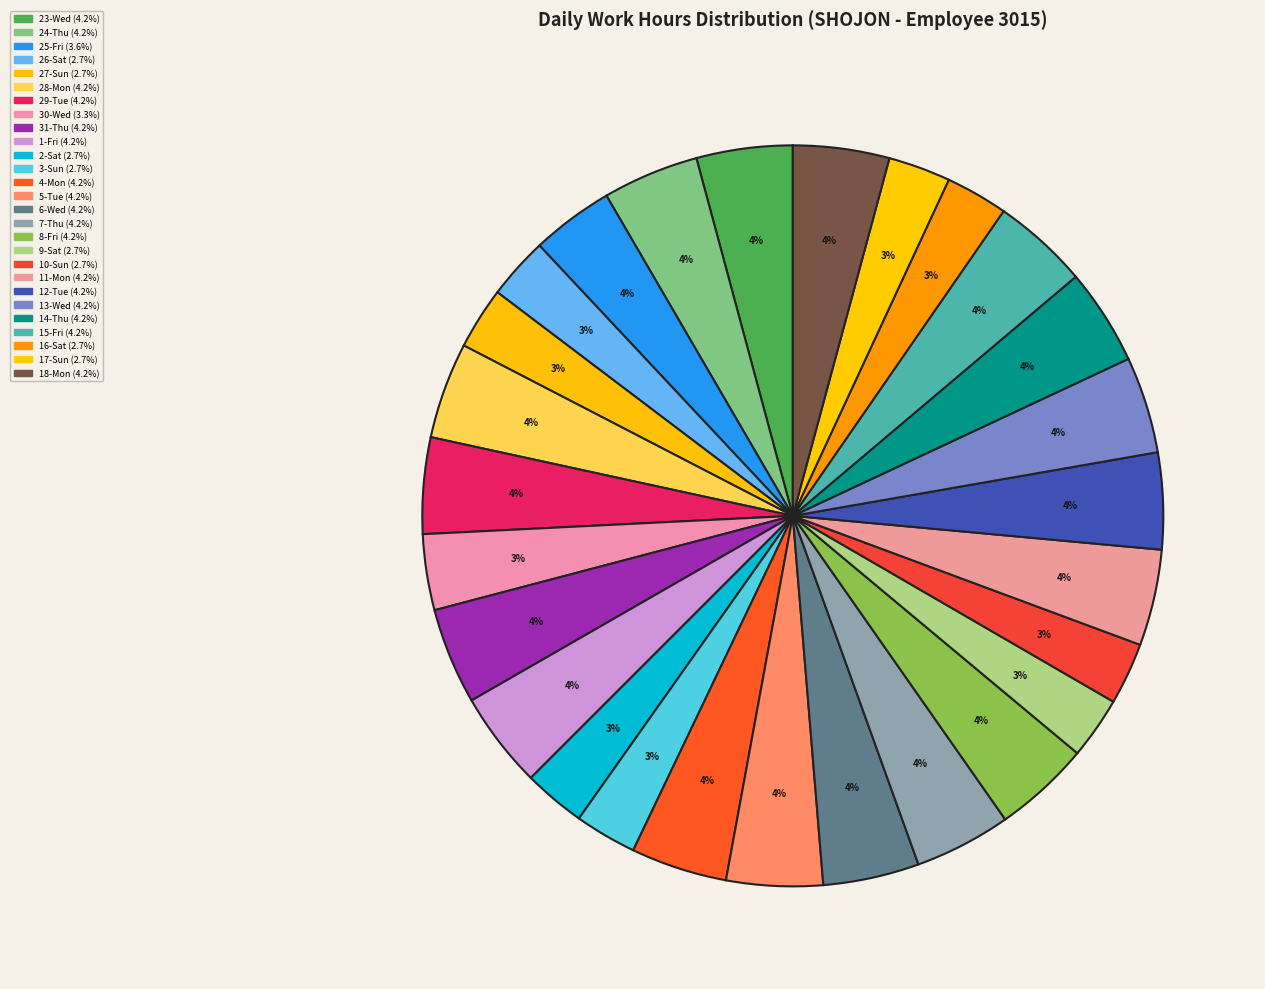

To the nearest percent, what portion does 30-Wed represent?

3%